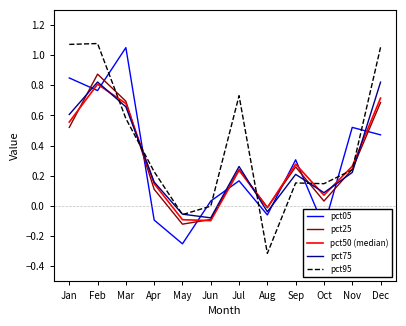

Which category has the highest value in the pct05 series?

Mar